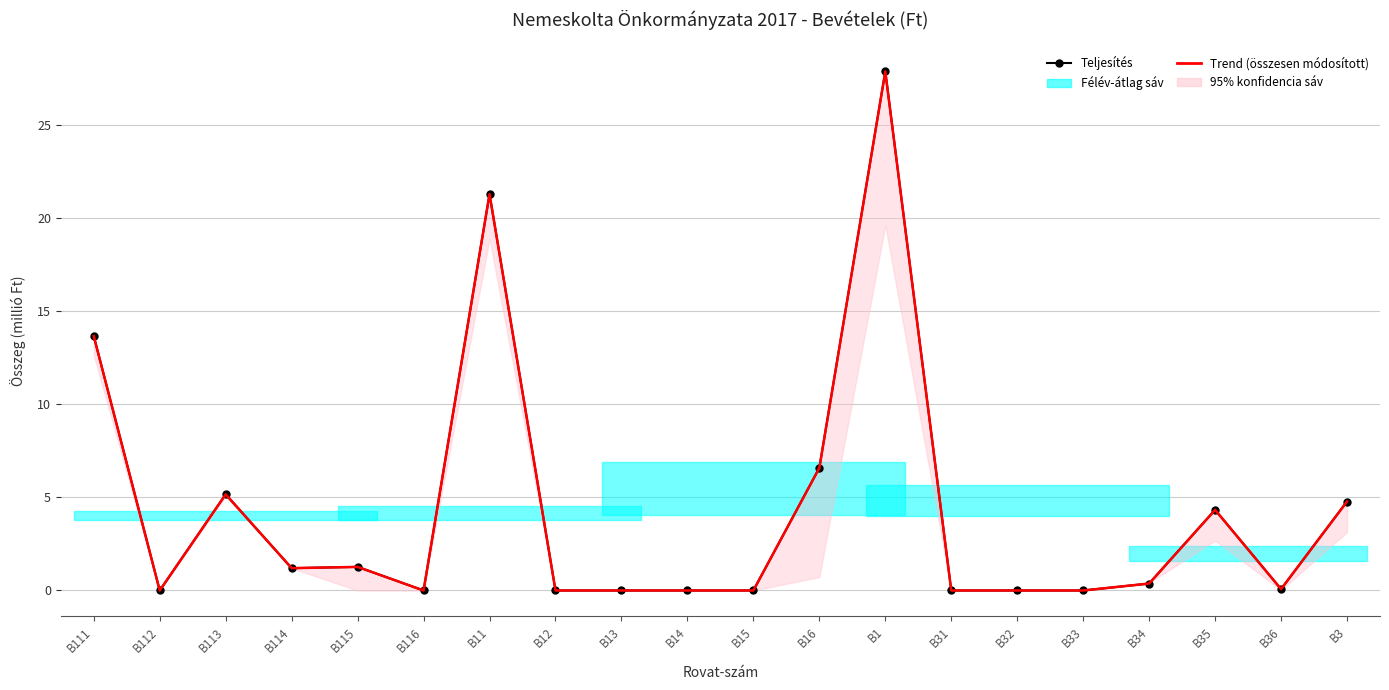

True or false: Trend (összesen módosított) and Teljesítés cross at least once.

False